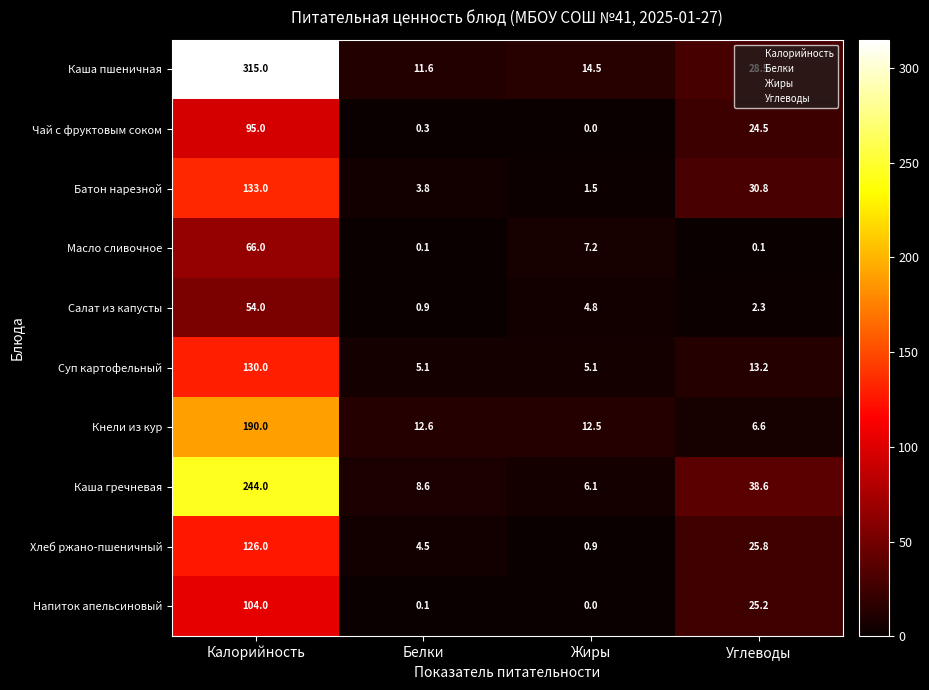

Which series has the largest total across all categories?

Каша пшеничная